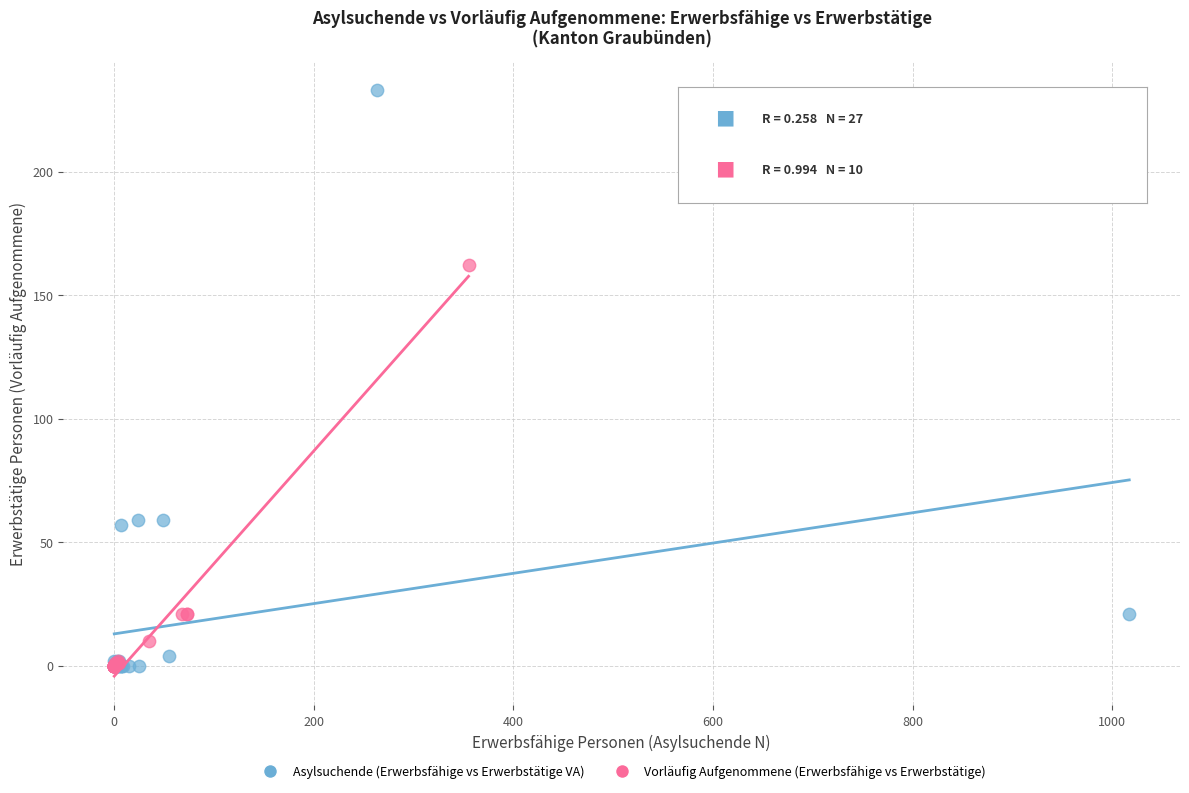

Which series has the largest Y range (max minus min)?

Asylsuchende (Erwerbsfähige vs Erwerbstätige VA)